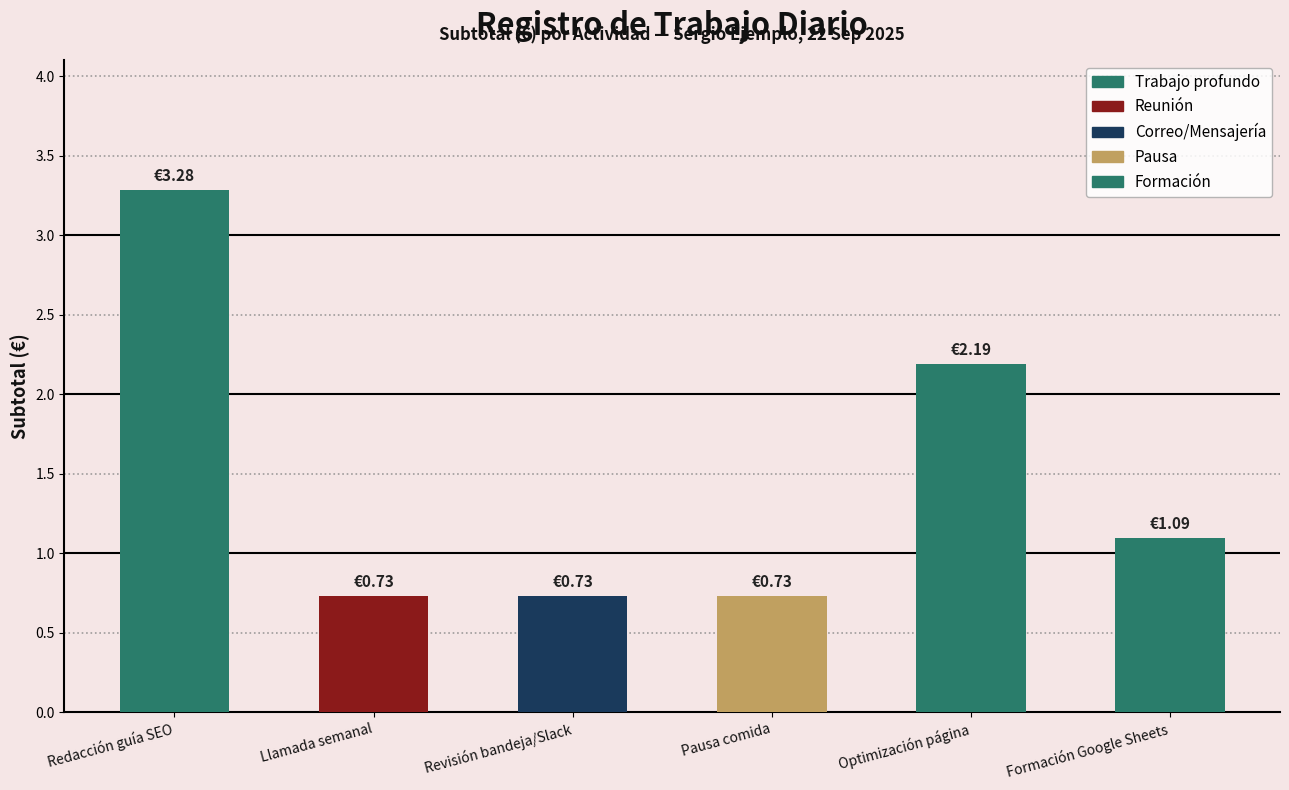

Rank the series by their maximum value, from highest to lowest.

Trabajo profundo, Formación, Correo/Mensajería, Pausa, Reunión